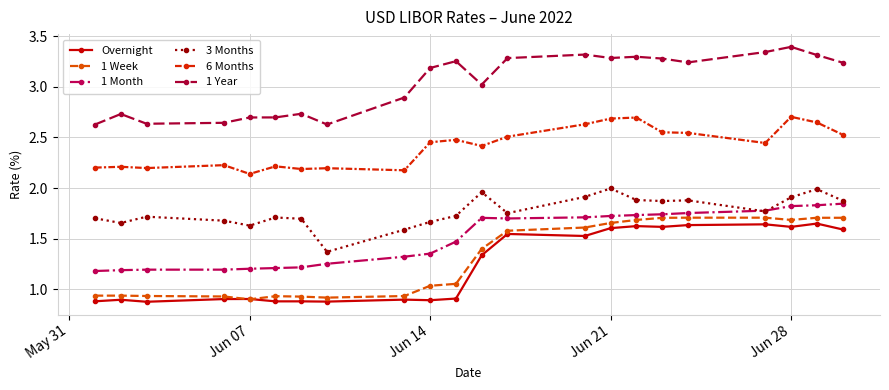

True or false: 3 Months has more than 2 interior local peaks.

True